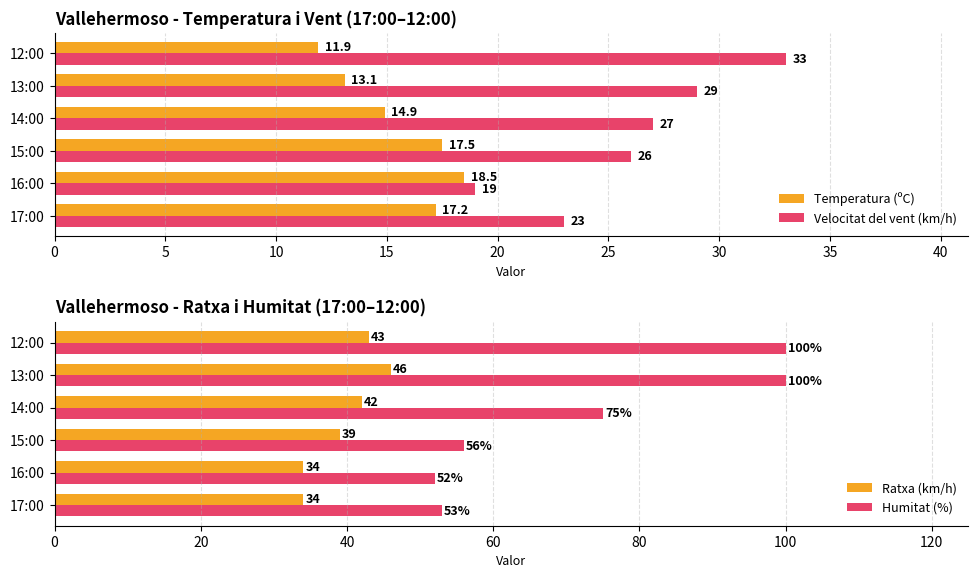

The value of Humitat (%) at 10 is 86.0. True or false?

False